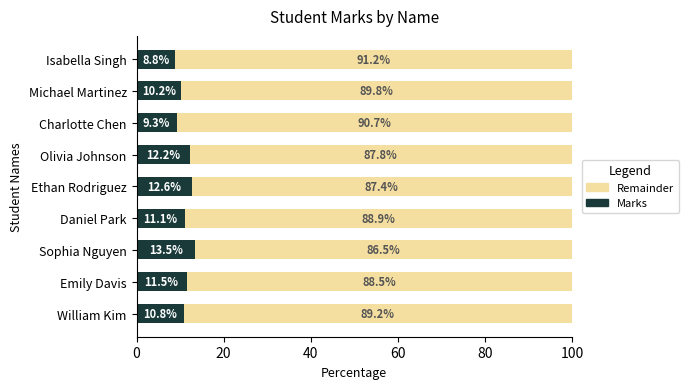

What is the total value across all series at Isabella Singh?

100.0